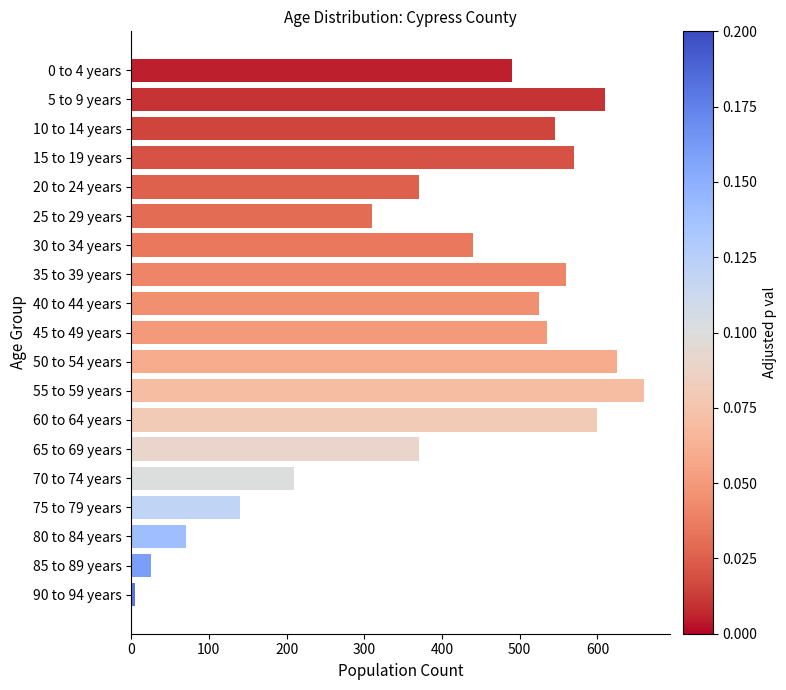

The value at 40 to 44 years is 743. True or false?

False